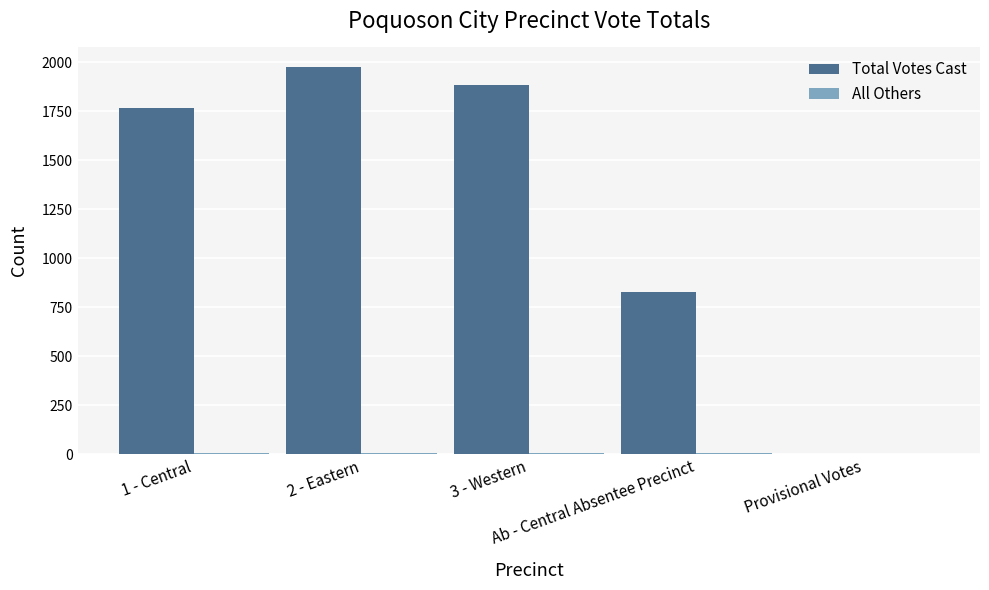

What is the greatest value displayed?

1977